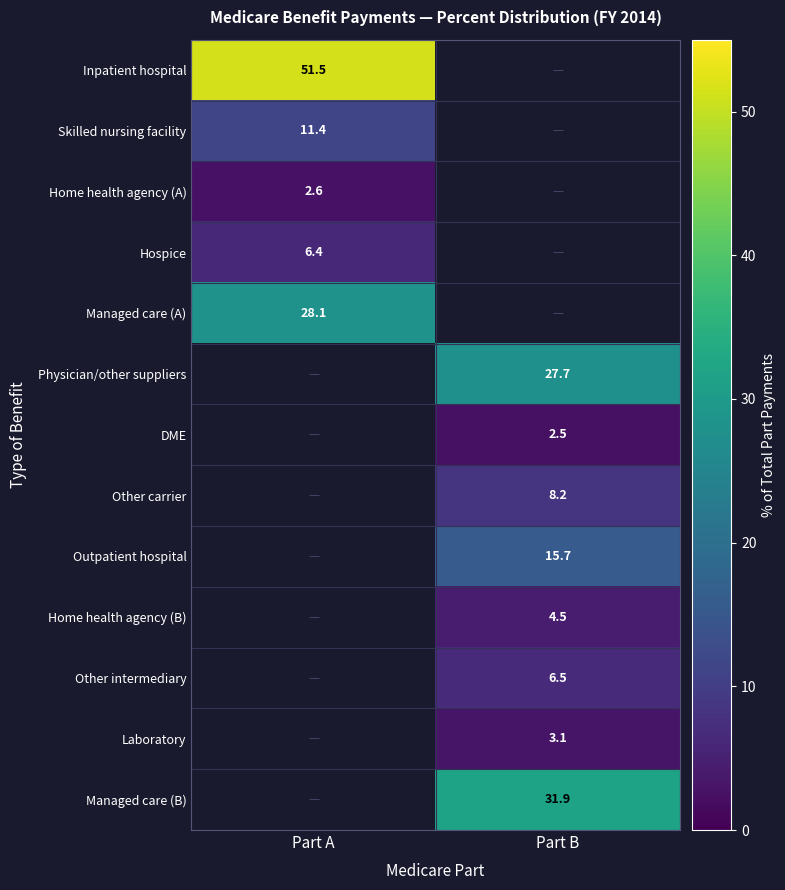

Is it true that Other intermediary equals 4.2 at Part B?

False